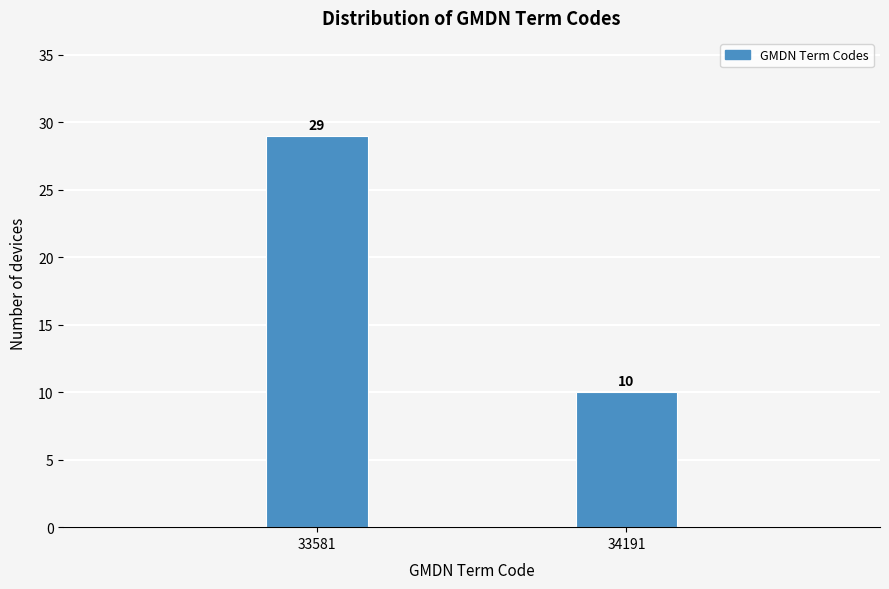

Reading right to left, extract all data points from this chart.

10	29